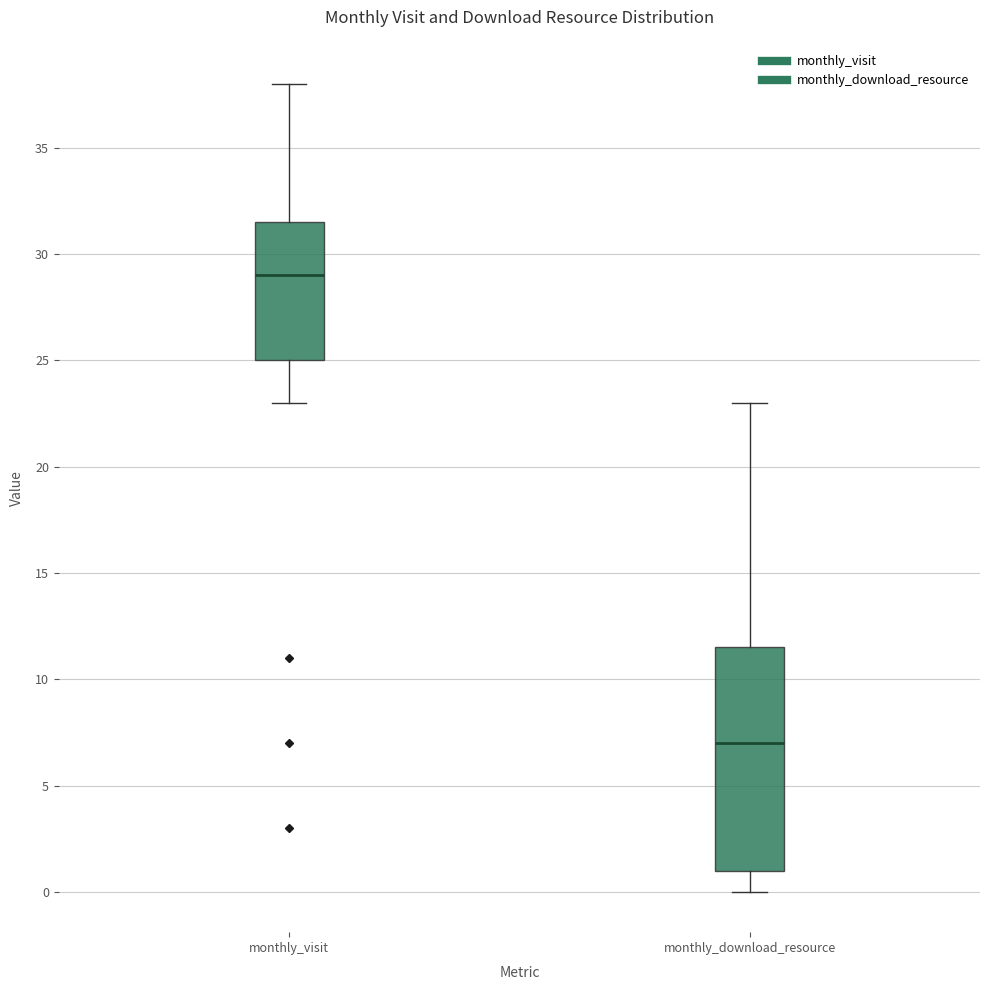

Reading left to right, transcribe this box plot: for each box, give where its median line is, the range the box spans, and where its two whiskers end, as read against the y-axis. The values are not printed on the chart, so give them approximately, as read against the axis.

monthly_visit: median 29.0, box 25.0 to 31.5, whiskers 23.0 to 38.0
monthly_download_resource: median 7.0, box 1.0 to 11.5, whiskers 0.0 to 23.0